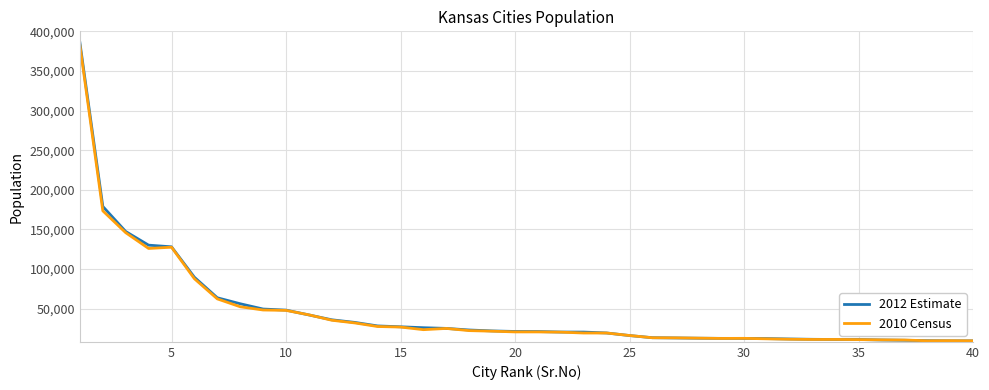

What is the greatest value displayed?

385577